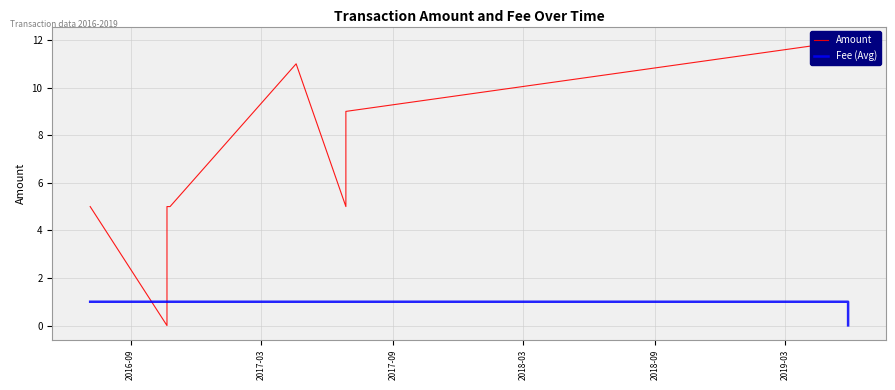

True or false: Fee (Avg) and Amount cross at least once.

True